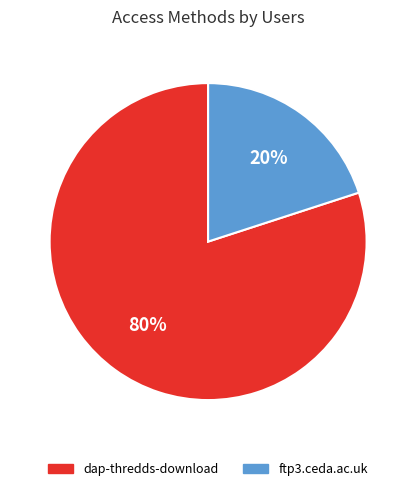

Is the sum of dap-thredds-download and ftp3.ceda.ac.uk greater than half?

Yes